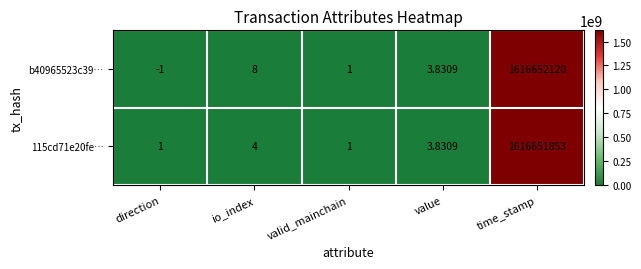

How many values in the 115cd71e20fe… series are below 3?

2